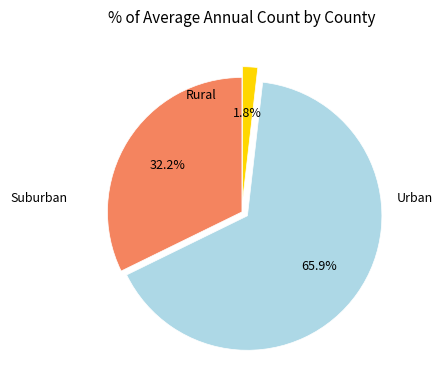

Is there a majority slice in this chart?

Yes